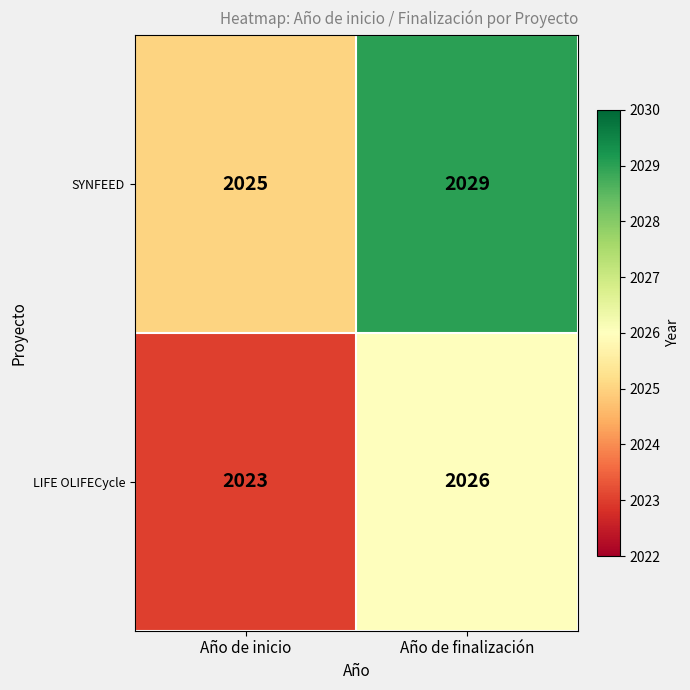

What is the difference between the highest and lowest values at Año de finalización?

3